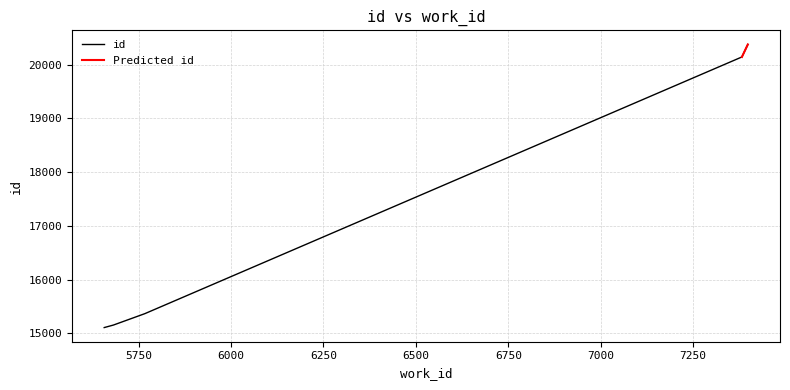

How many values exceed 15369?

2